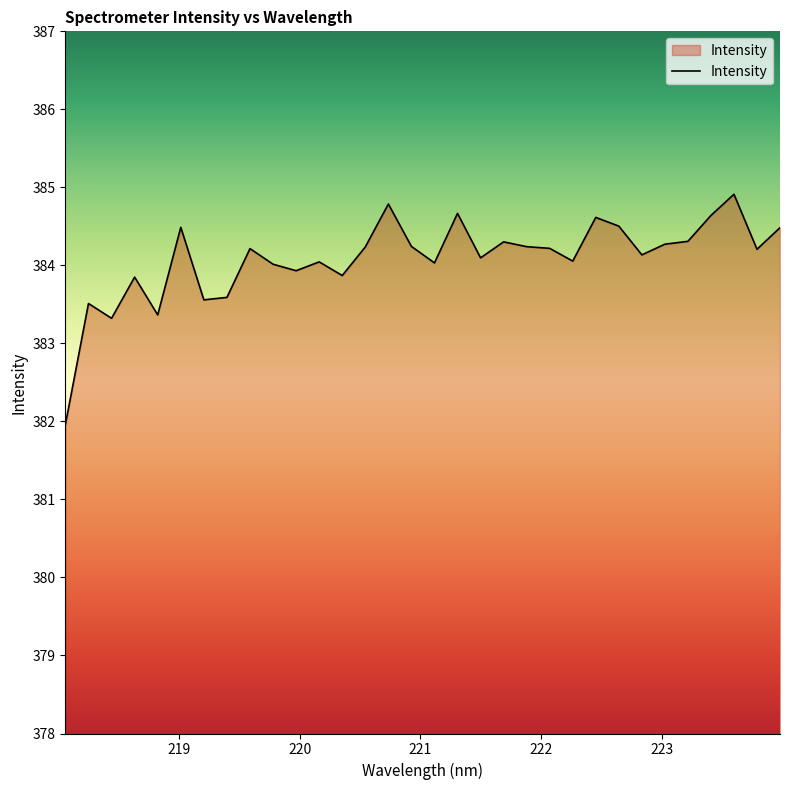

What is the maximum value shown in the chart?

384.9